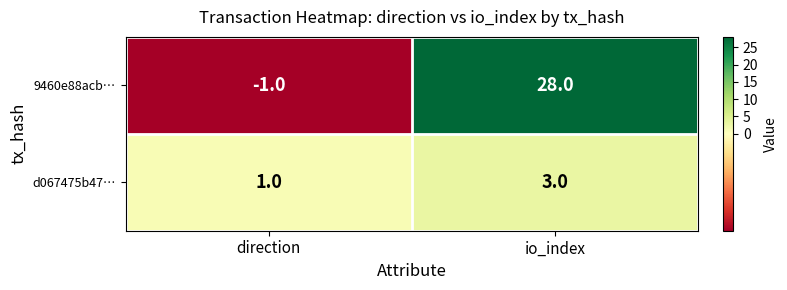

What is the difference between the maximum and minimum values in the 9460e88acb… series?

29